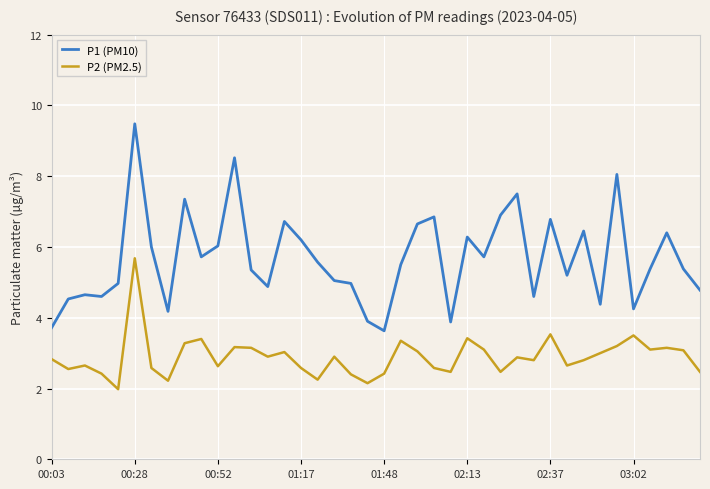

True or false: P1 (PM10) and P2 (PM2.5) intersect in this chart.

False